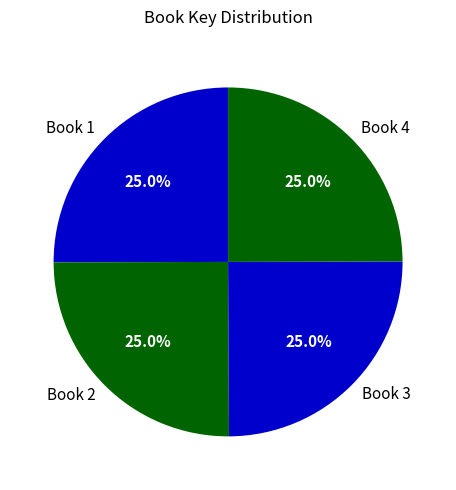

What is the ratio of the value at Book 2 to the value at Book 3?

1.0